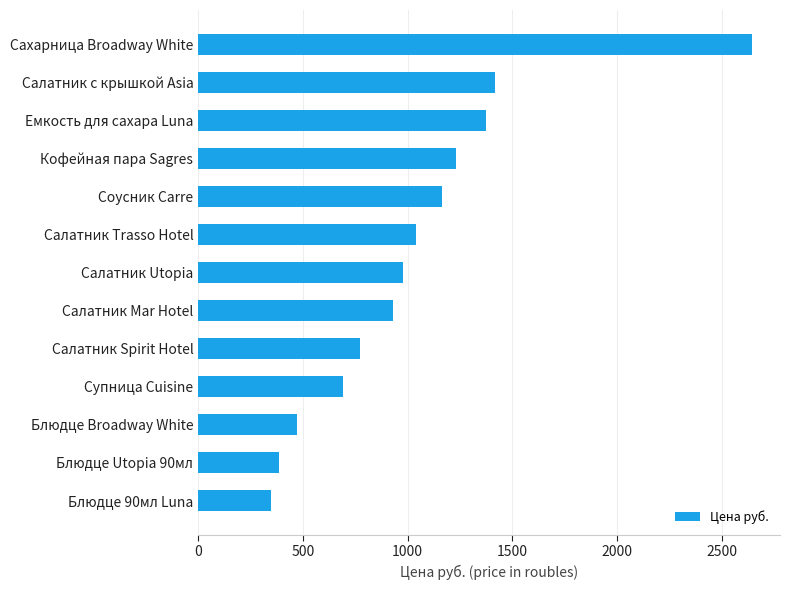

At which label is the value closest to 1496?

Салатник с крышкой Asia